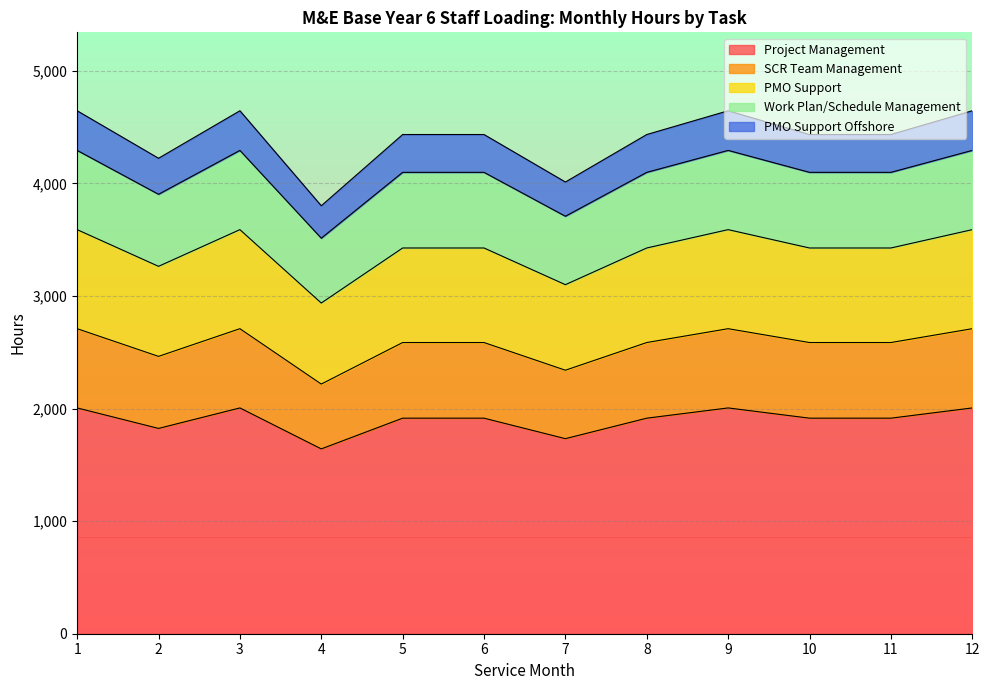

Which has a higher value, 7 or 5?

5